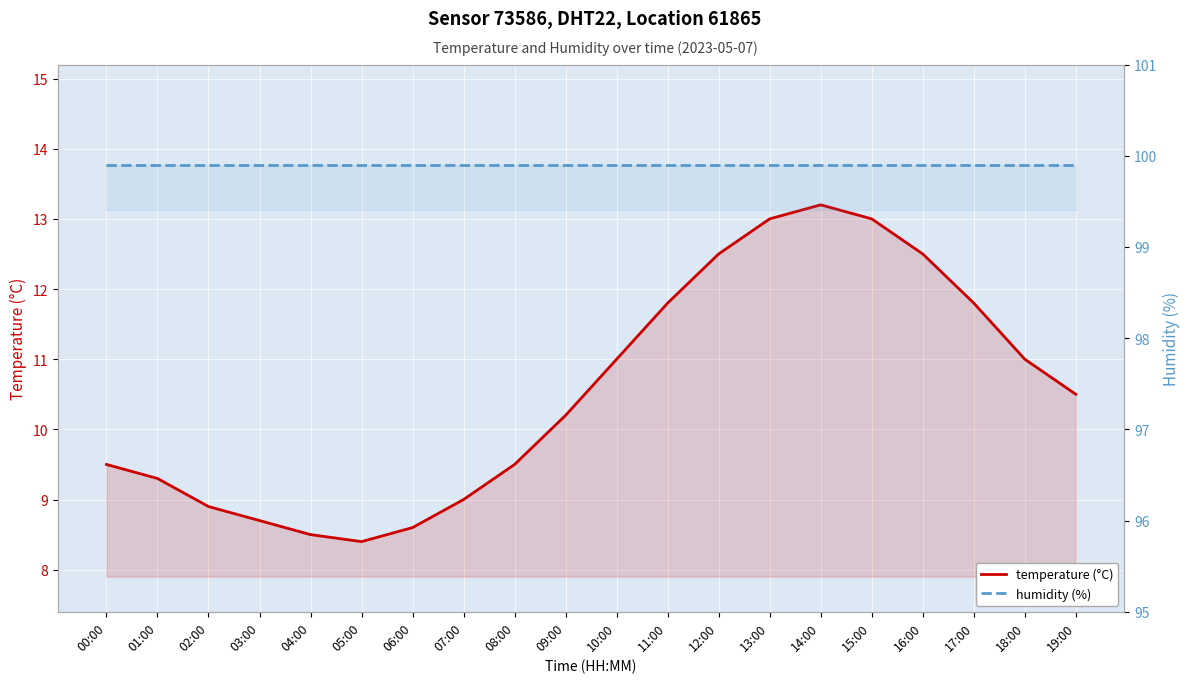

What is the minimum value shown in the chart?

8.4